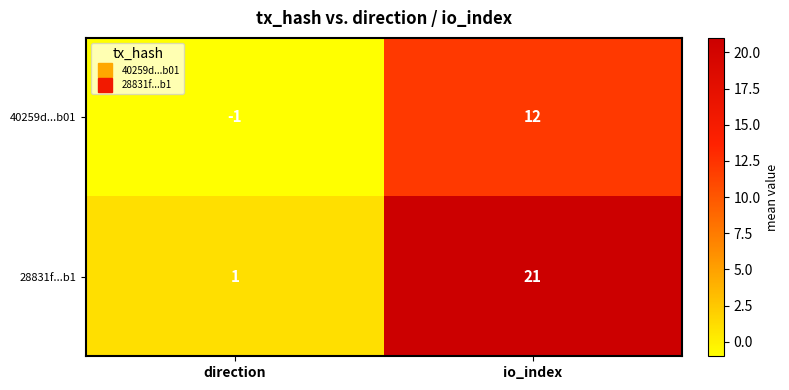

What is the greatest value displayed?

21